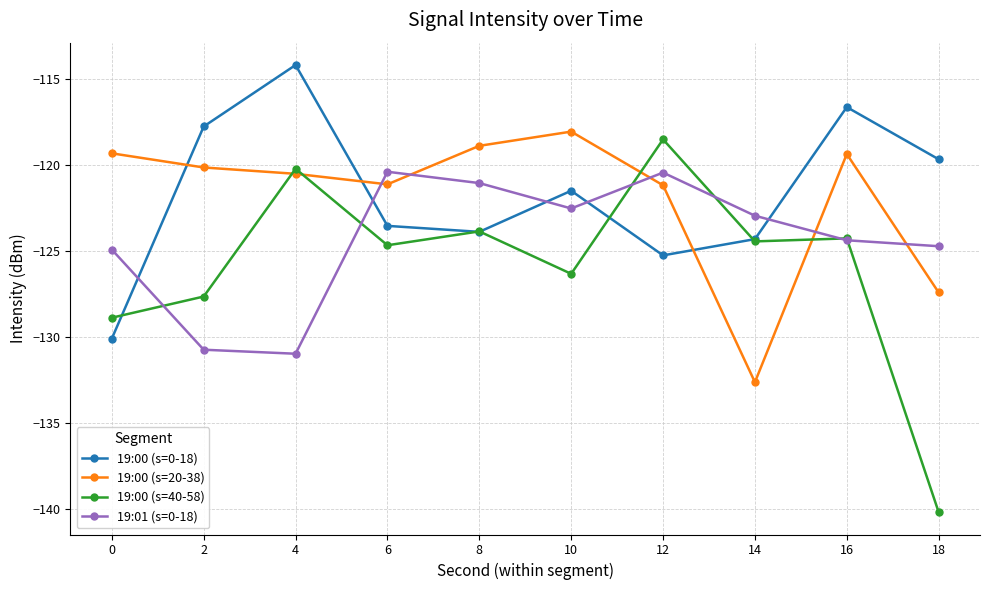

What is the greatest value displayed?

-114.2